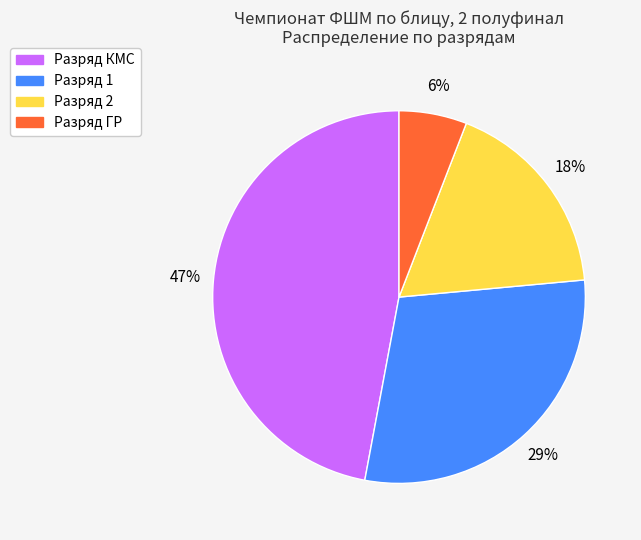

To the nearest percent, what is the average slice percentage?

25%